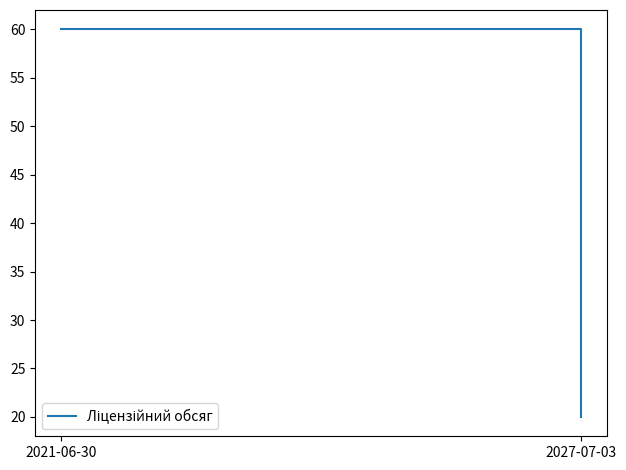

What is the value of the 1st point from the left?

60